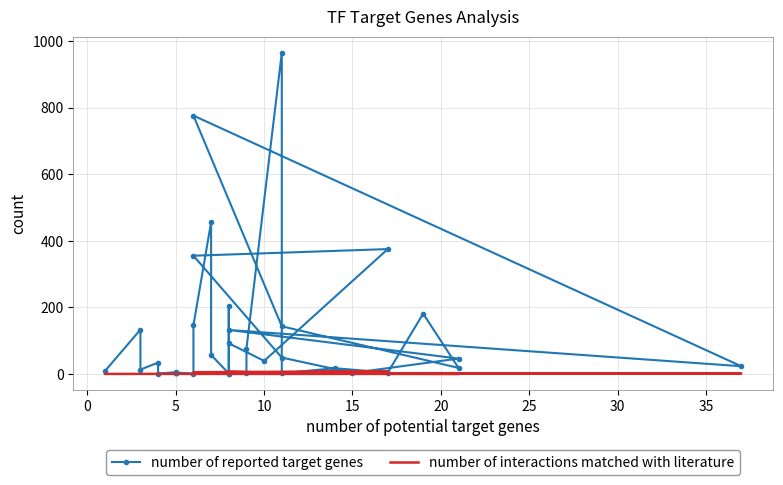

At 10, list the series in order from largest to smallest.

number of reported target genes, number of interactions matched with literature